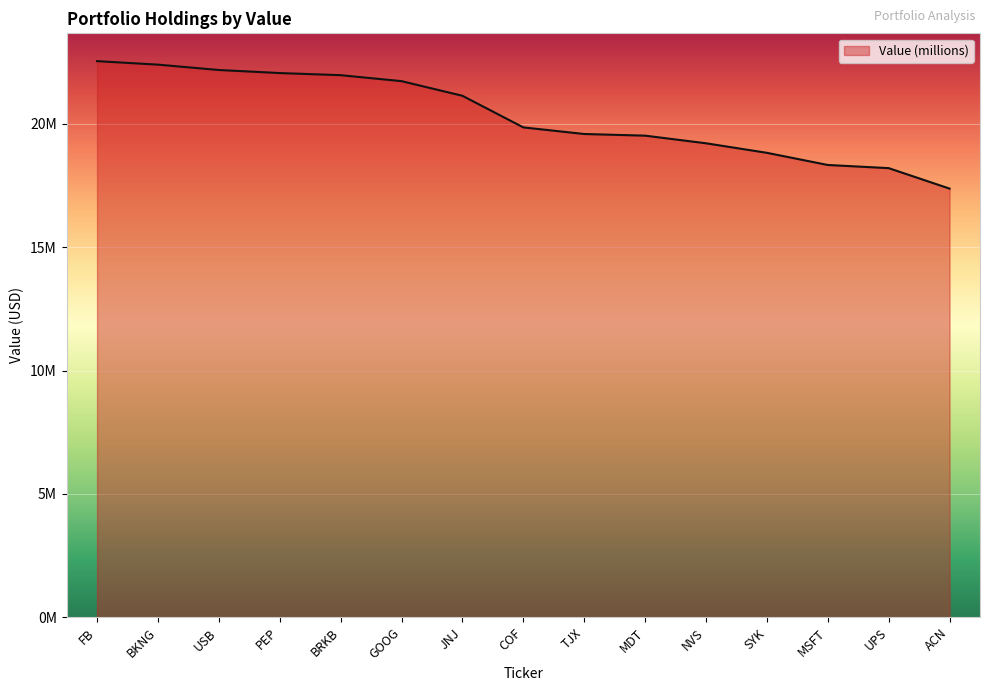

Rank the categories by value from lowest to highest.

ACN, UPS, MSFT, SYK, NVS, MDT, TJX, COF, JNJ, GOOG, BRKB, PEP, USB, BKNG, FB